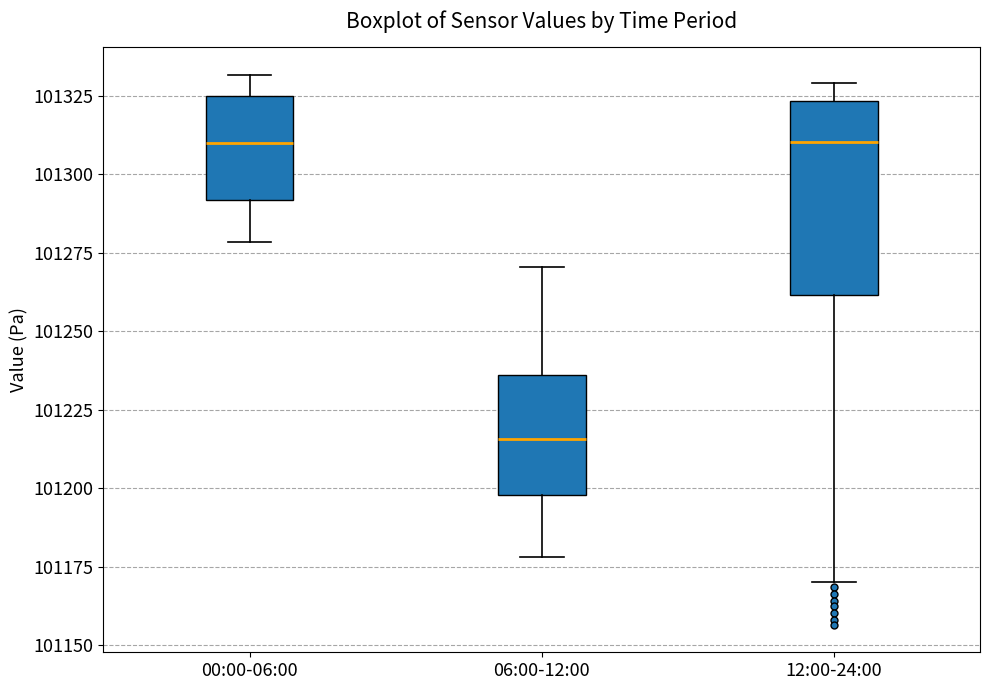

Which box is the tallest, from its lower edge to its upper edge?

12:00-24:00